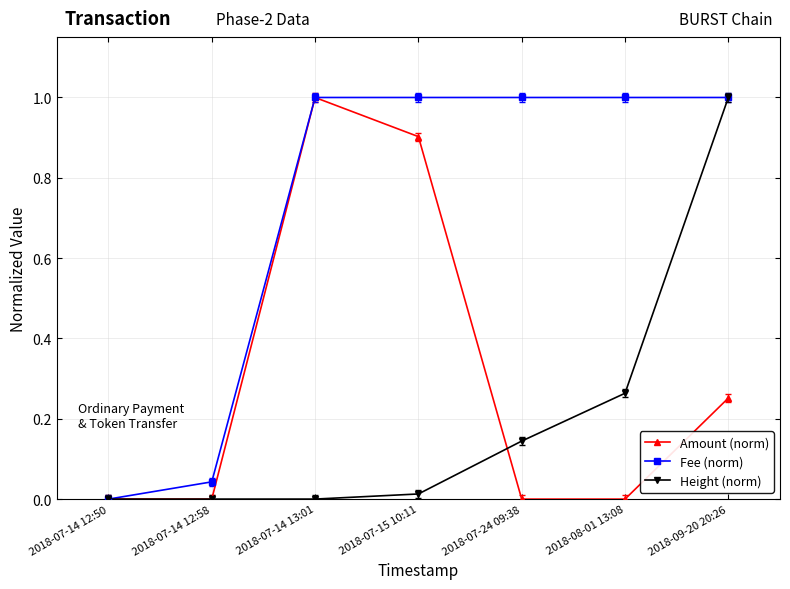

What position from the right is 2018-07-14 12:58?

6